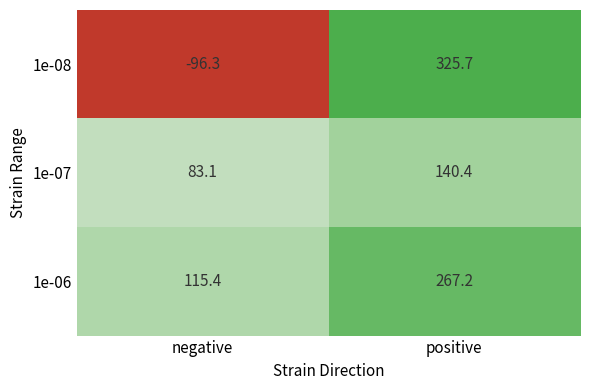

What is the difference between the maximum and minimum values in the 1e-06 series?

151.8